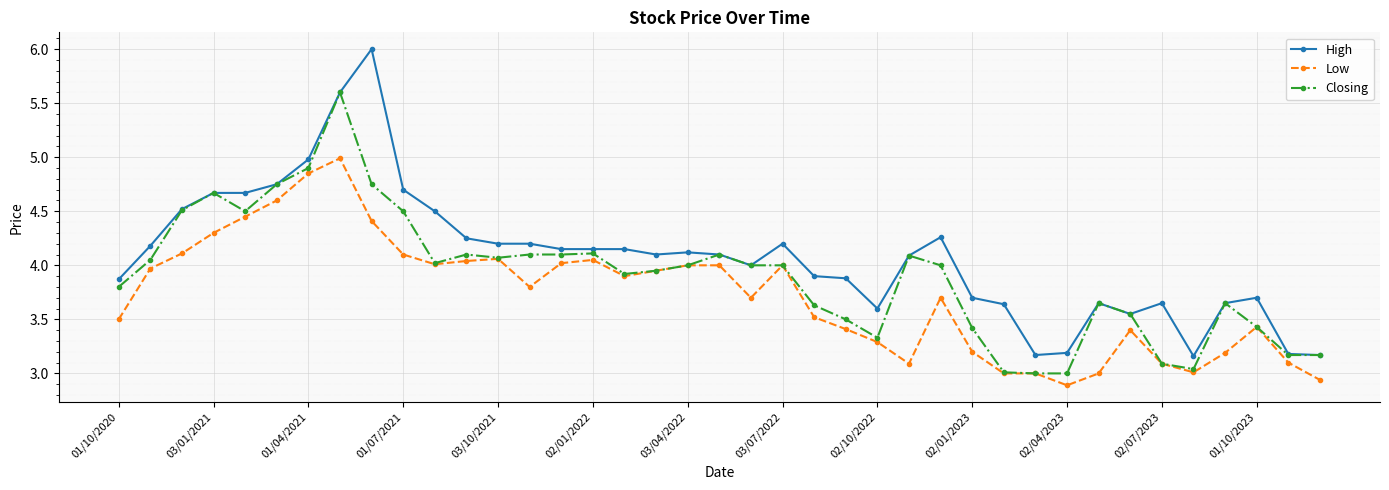

True or false: Low and High intersect in this chart.

False